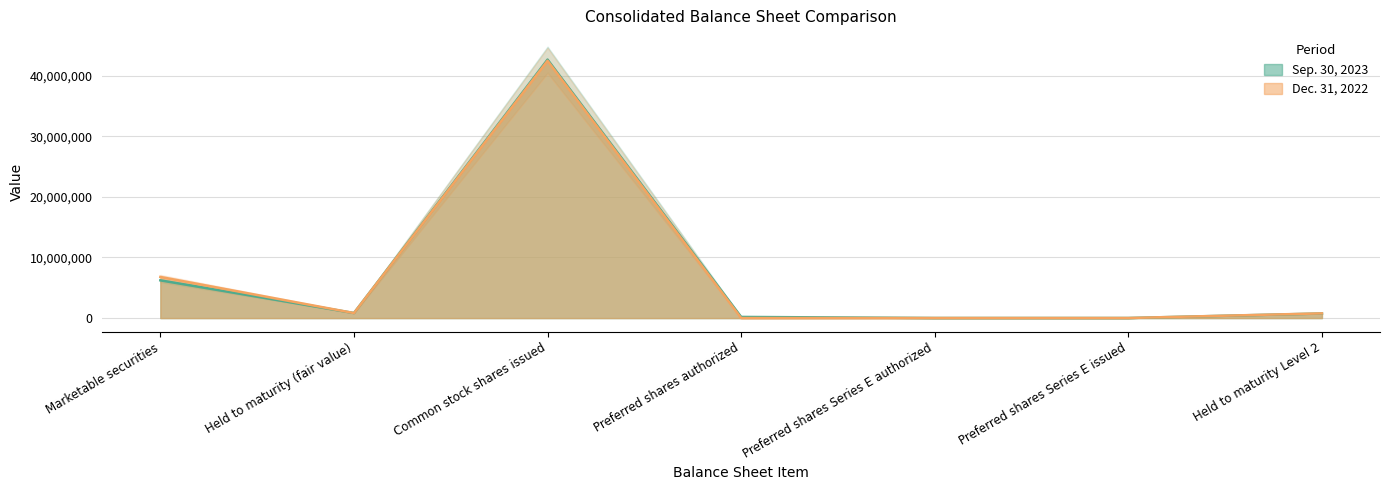

Reading left to right, transcribe all the data shown in this chart.

Sep. 30, 2023: 6229280	835468	42656303	188500	11500	11500	758626
Dec. 31, 2022: 6788729	829403	42467394	6104	11500	11500	776557